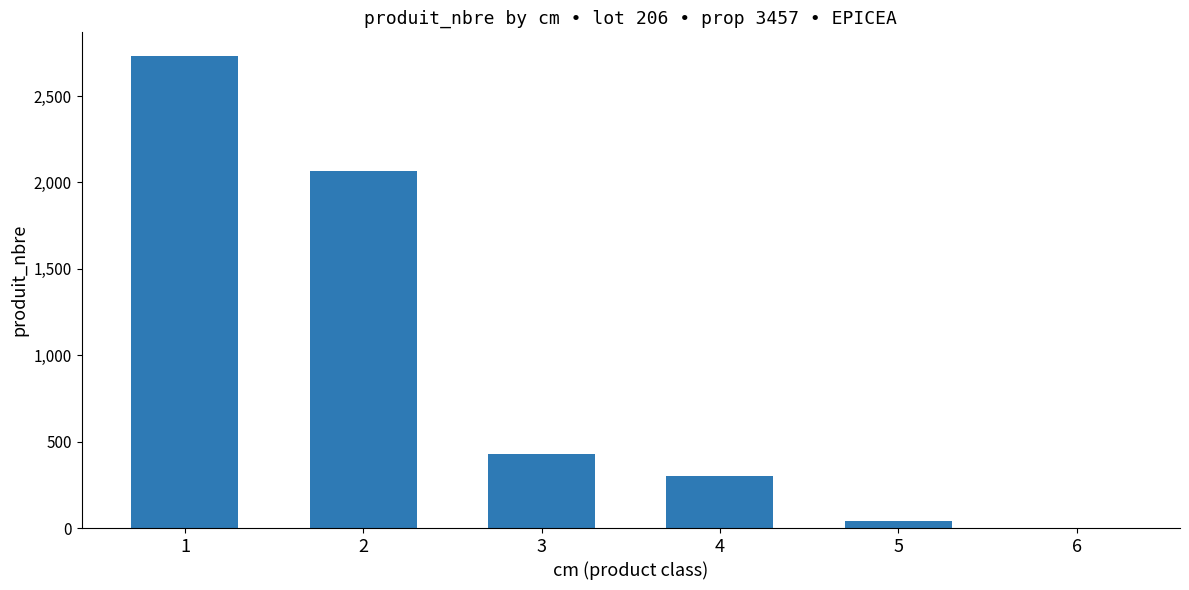

What is the maximum value shown in the chart?

2732